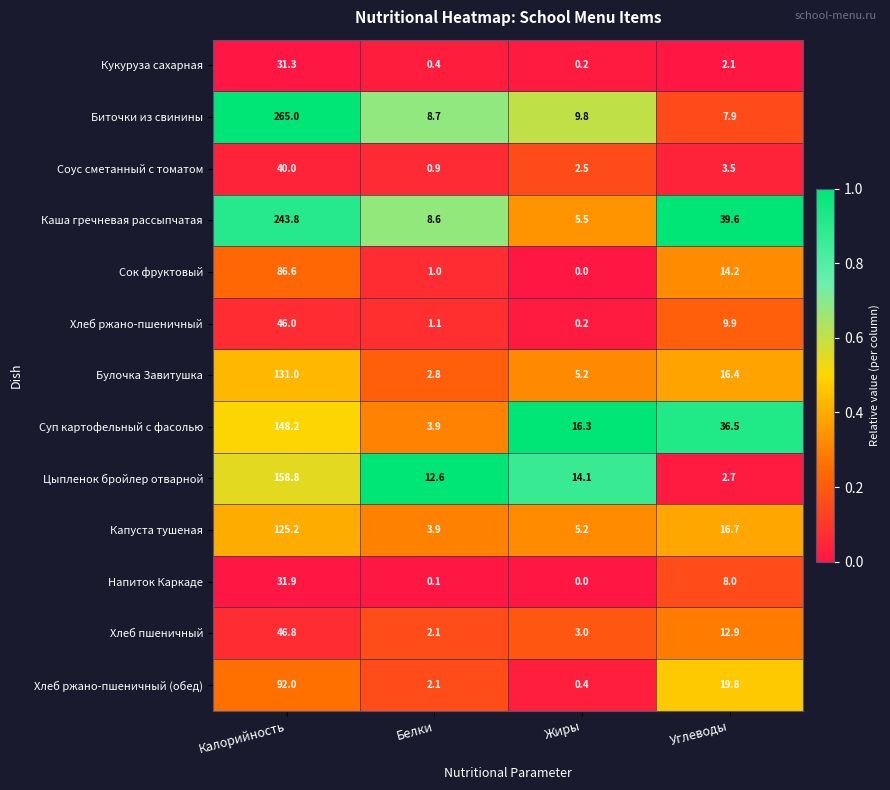

What is the average value of the Булочка Завитушка series?

38.9